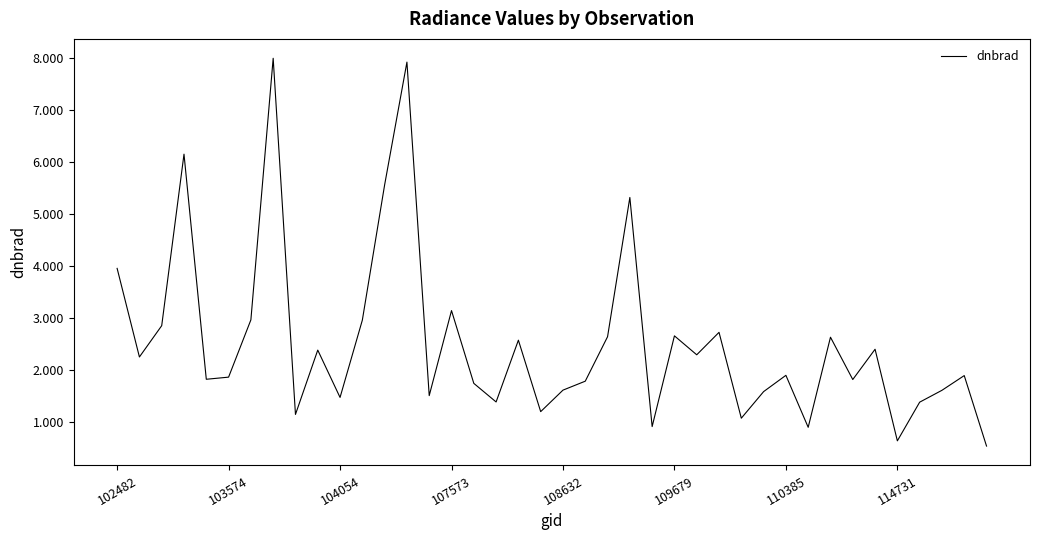

What is the sum of all values?

101.2